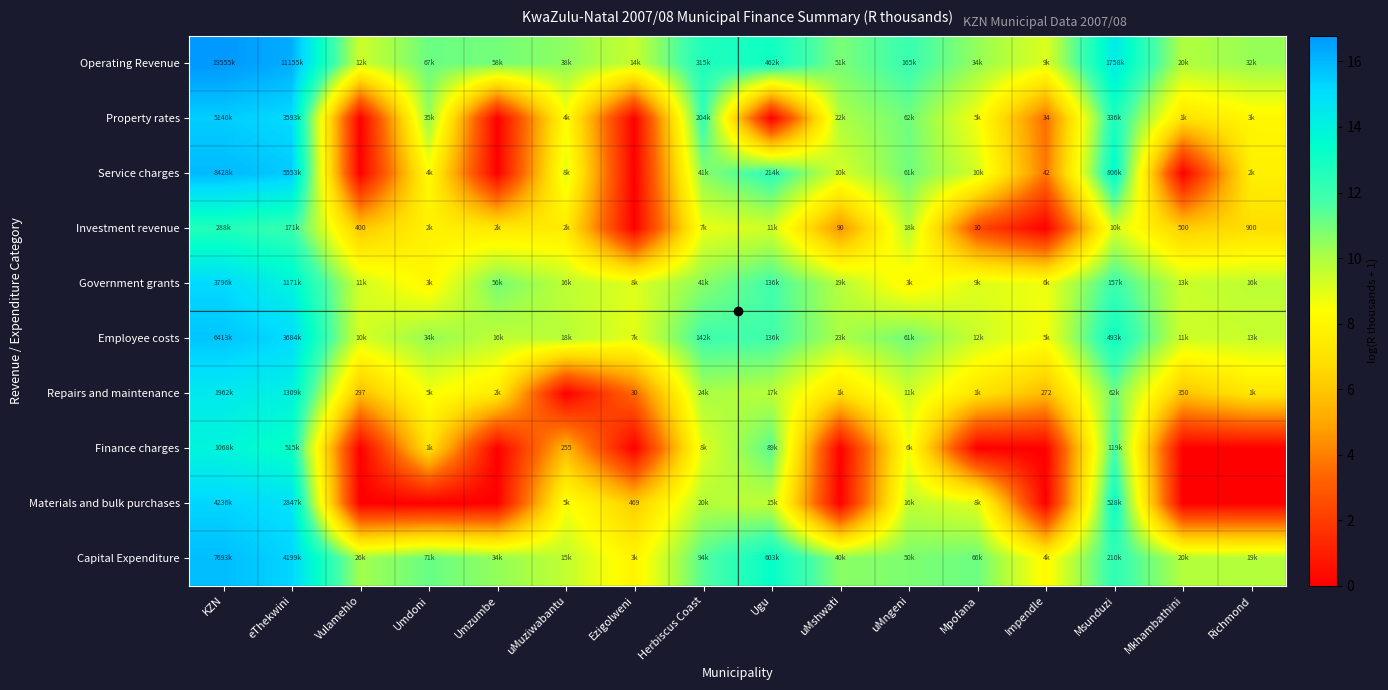

What is the difference between the Repairs and maintenance values at Vulamehlo and Ezigolweni?

2.3